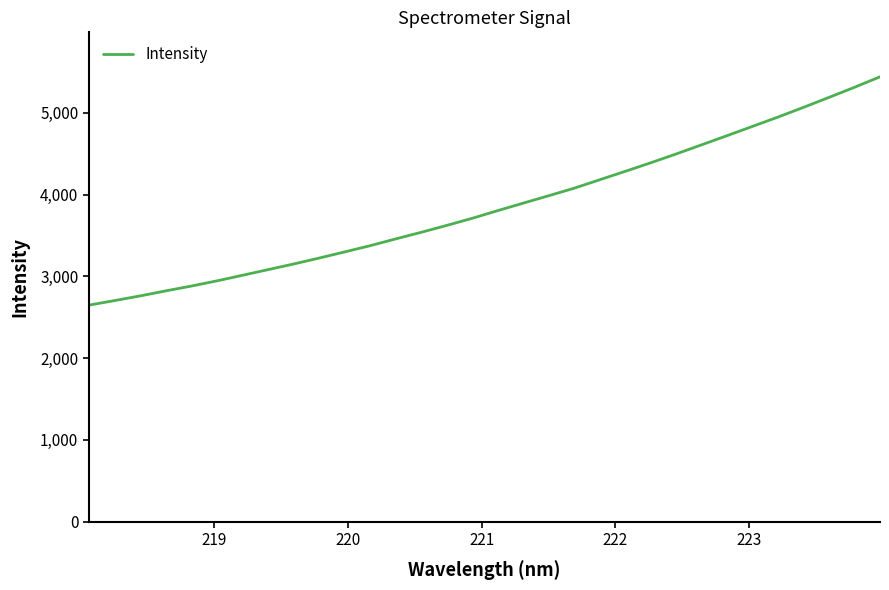

What is the difference between the maximum and minimum values?

2794.2